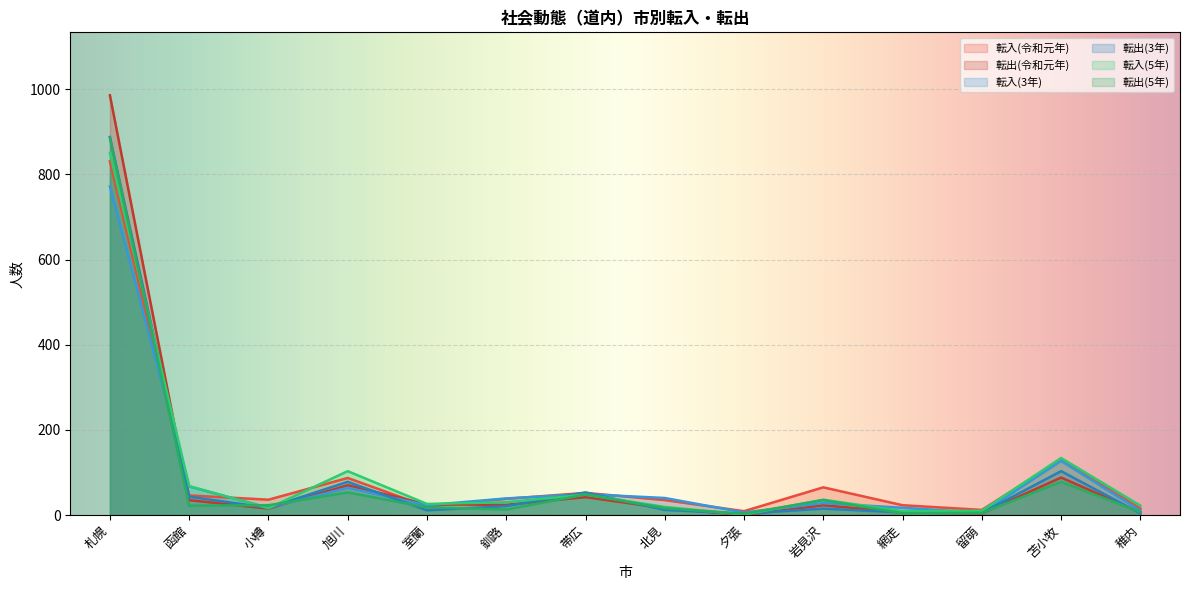

Reading left to right, extract all data points from this chart.

転入(令和元年): 831	46	36	87	20	38	52	35	9	65	23	12	130	15
転出(令和元年): 986	35	15	70	25	24	42	16	0	23	6	4	88	6
転入(3年): 772	67	17	64	23	39	49	40	6	28	17	5	127	10
転出(3年): 888	43	17	78	11	21	53	12	3	15	6	5	103	4
転入(5年): 851	68	16	103	26	30	48	19	1	36	9	10	134	22
転出(5年): 886	22	23	53	18	13	48	16	3	35	4	5	78	7